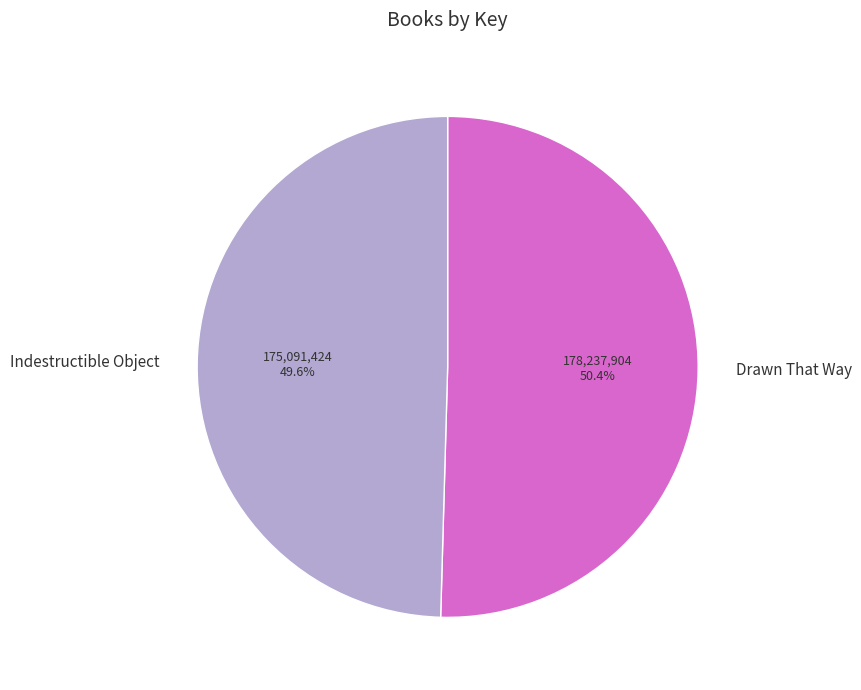

Does any single category account for the majority?

Yes